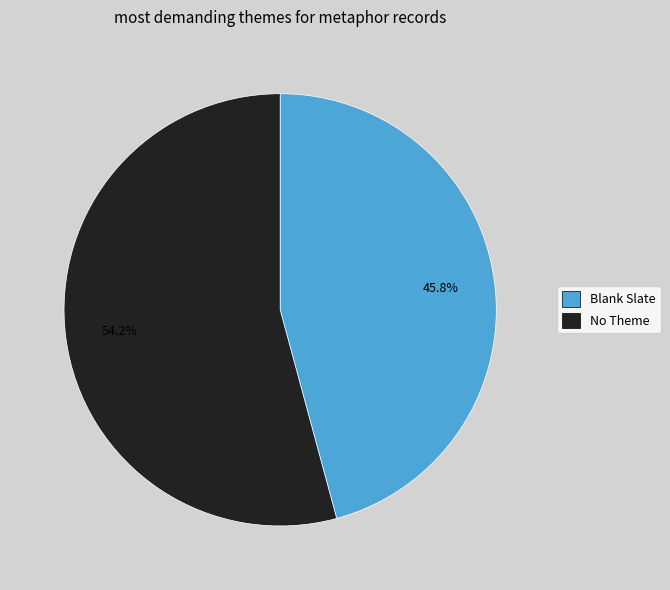

Does any single category account for the majority?

Yes